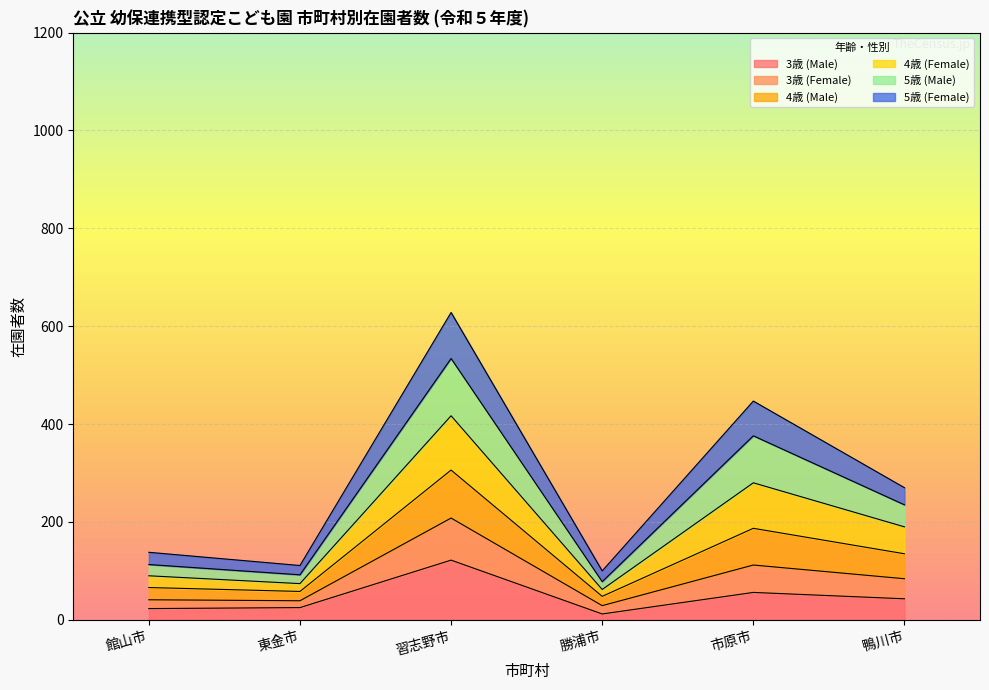

Does the chart display data point markers on the line(s)?

No